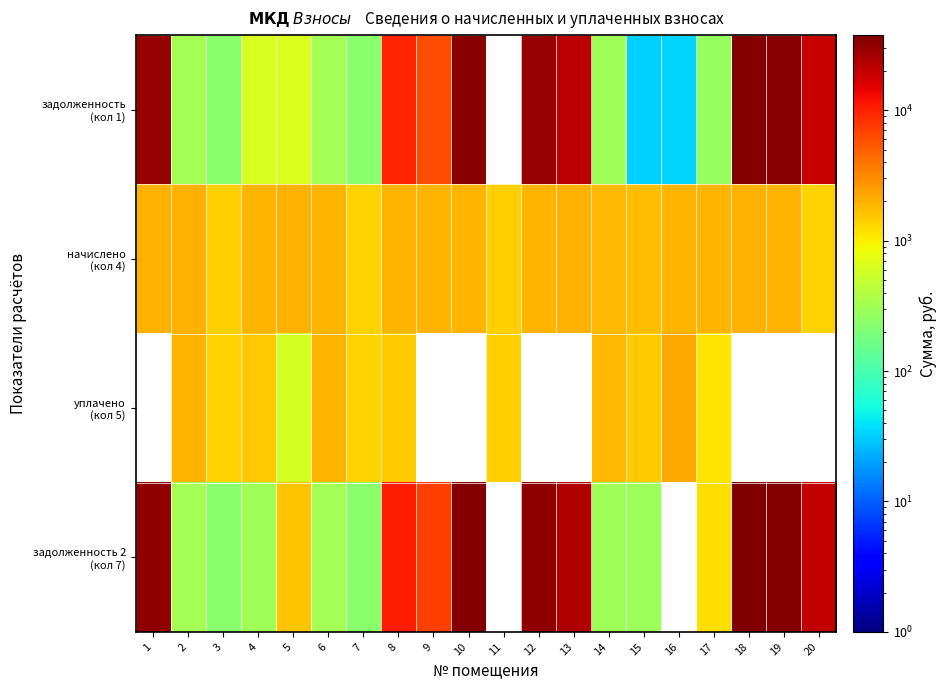

Between 2 and 3, which series saw the biggest shift?

начислено (кол 4)